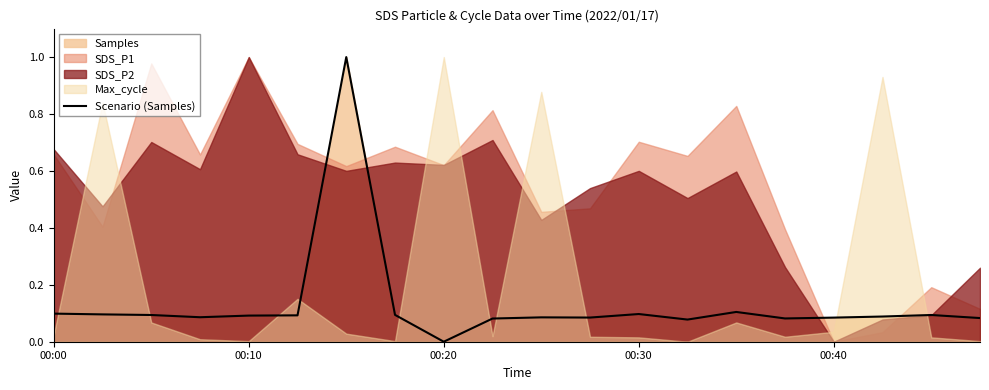

At which label does Scenario (Samples) reach its minimum?

00:20